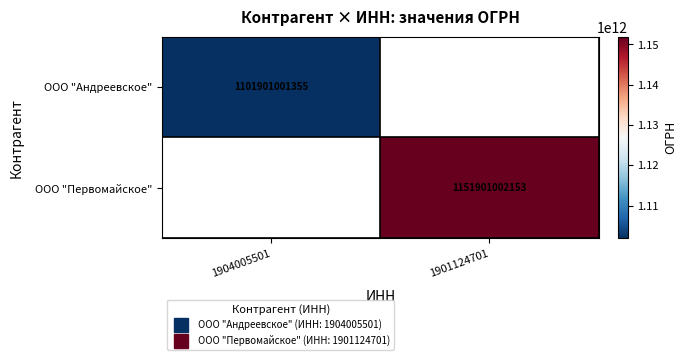

At which label does ООО "Первомайское" reach its minimum?

1904005501